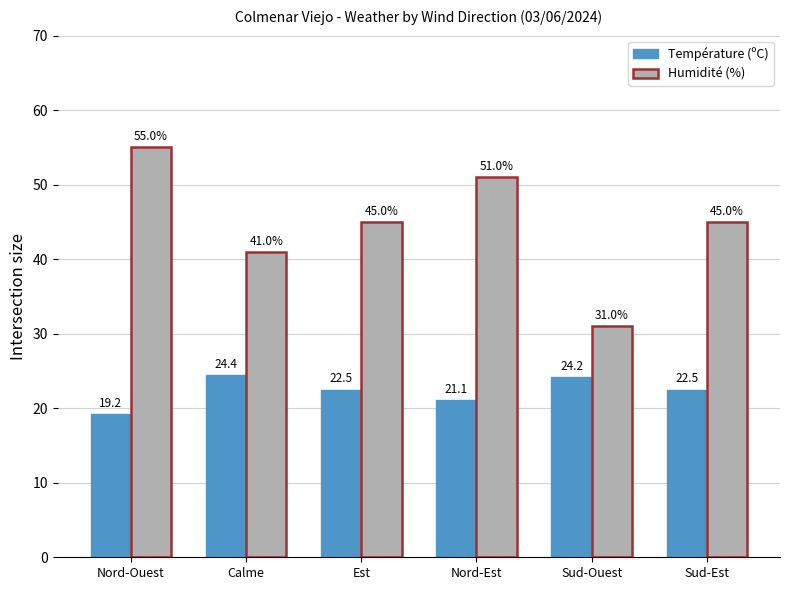

What is the difference between the Humidité (%) values at Sud-Ouest and Nord-Ouest?

24.0